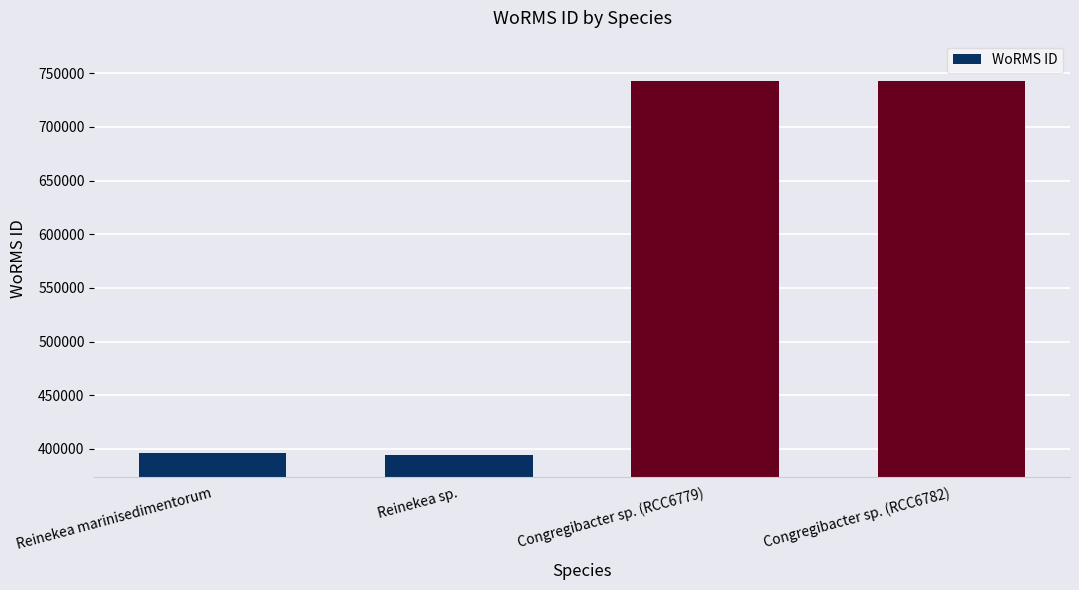

How many data points are less than 743068?

2